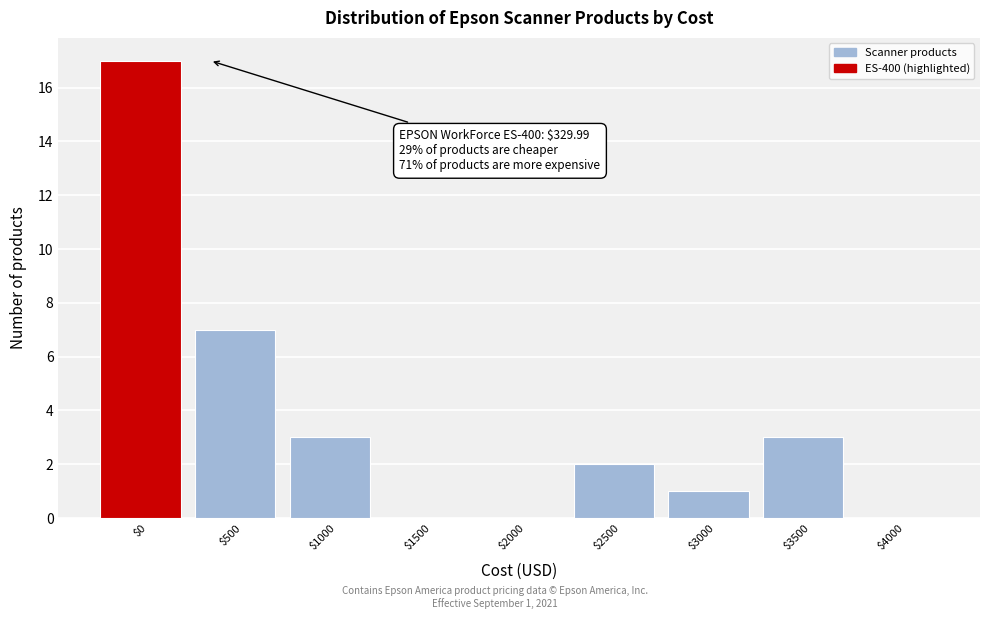

The value at $3500 is 3. True or false?

True